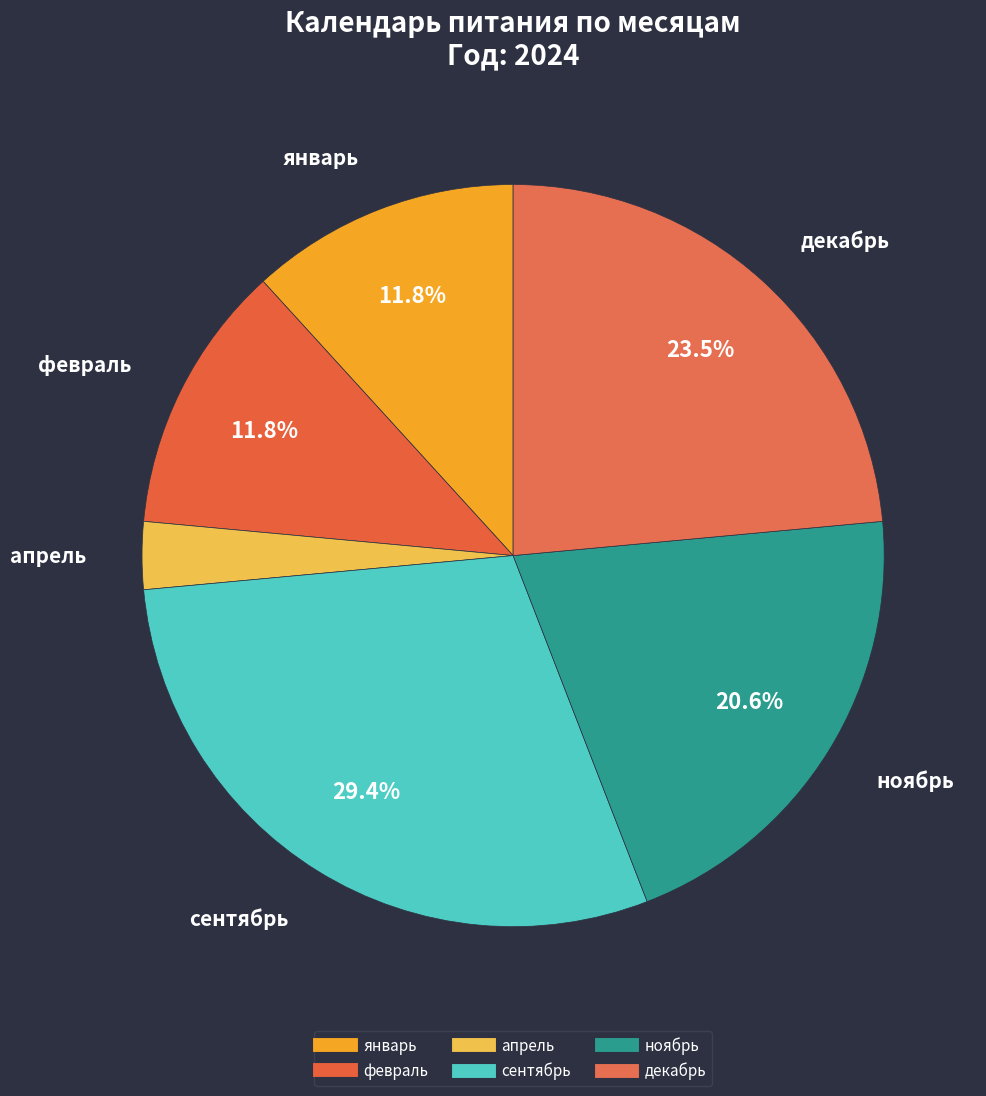

How many slices are in this pie chart?

6